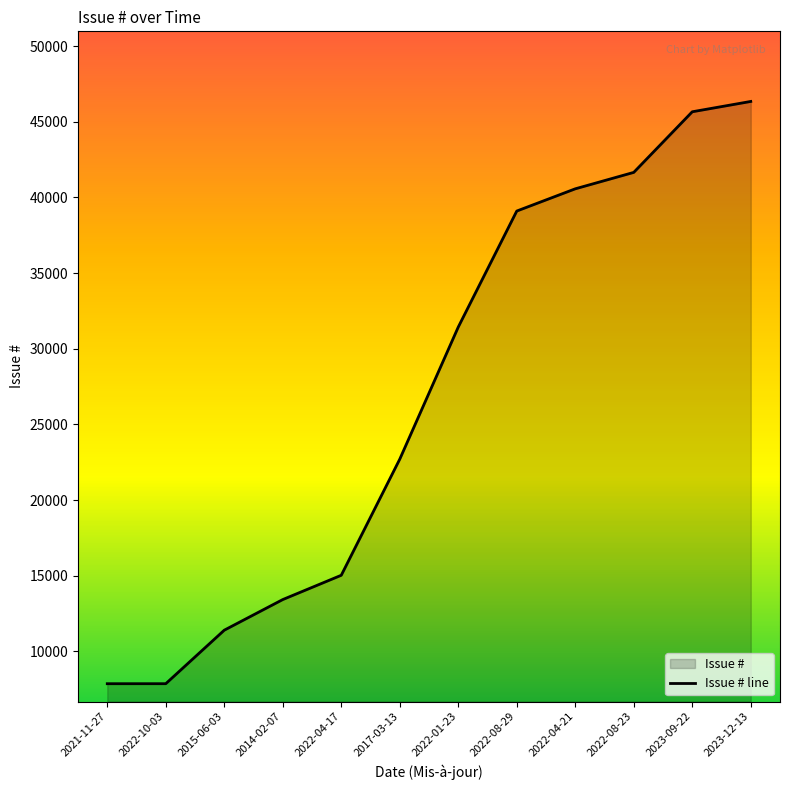

What is the ratio of the value at 2022-04-21 to the value at 2022-08-23?

1.0